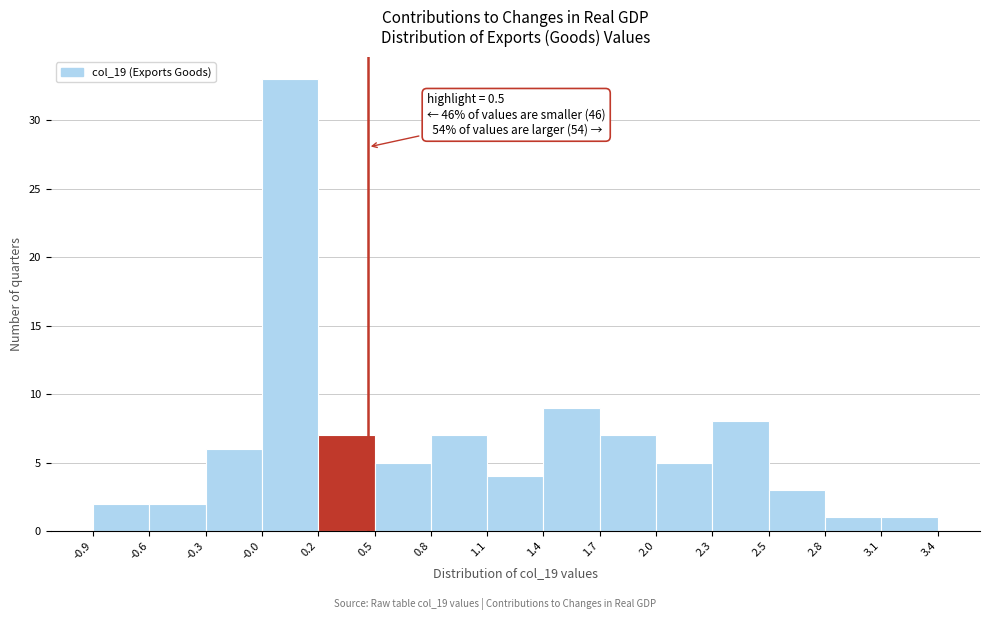

Which range on the x-axis has the tallest bar?

-0.0 to 0.2